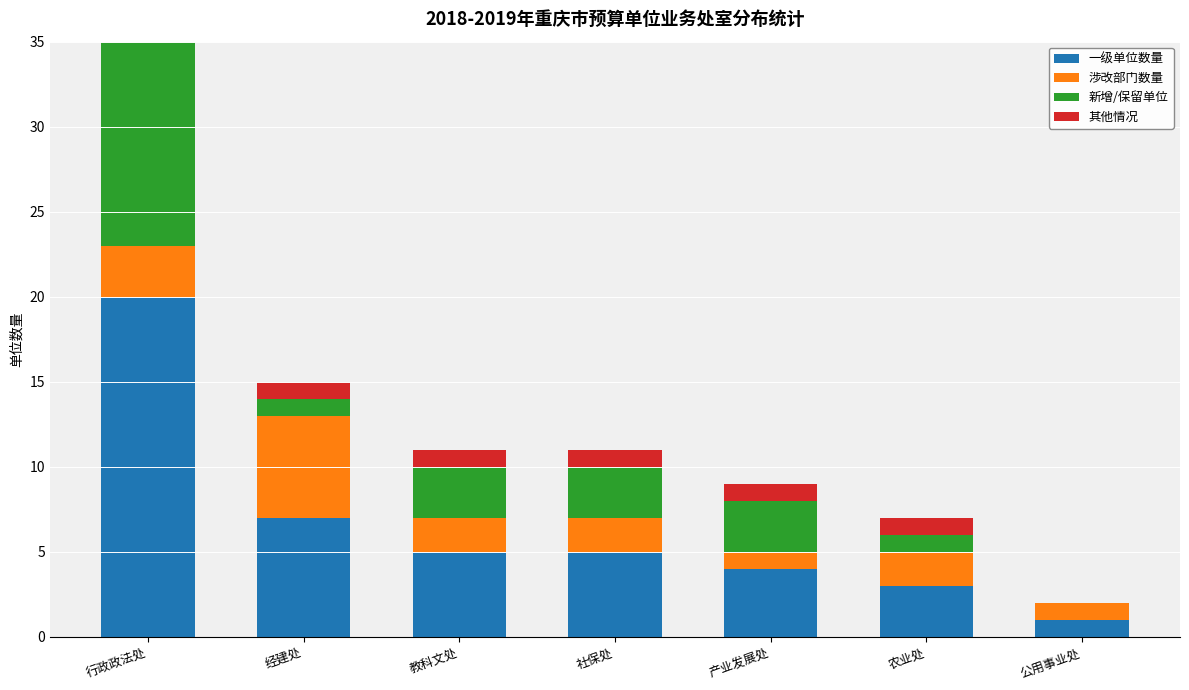

Is the value of 一级单位数量 at 产业发展处 greater than the value of 涉改部门数量 at 行政政法处?

Yes